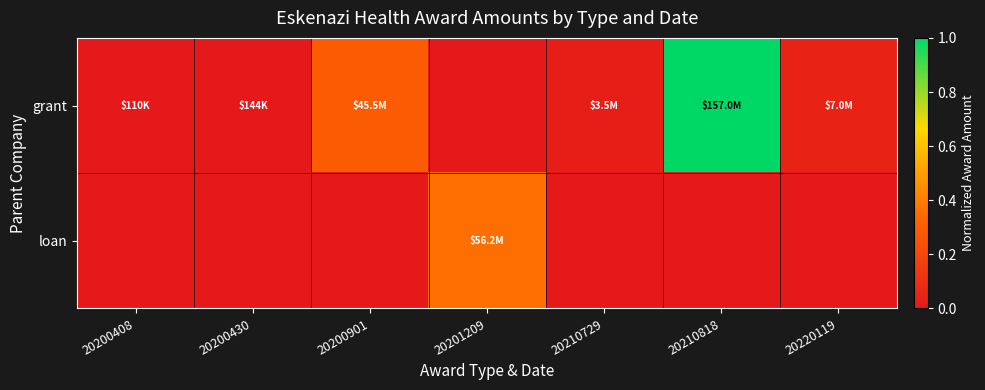

Reading left to right, transcribe all the data shown in this chart.

grant: 20200408=0.0	20200430=0.0	20200901=0.3	20201209=0.0	20210729=0.0	20210818=1.0	20220119=0.0
loan: 20200408=0.0	20200430=0.0	20200901=0.0	20201209=0.4	20210729=0.0	20210818=0.0	20220119=0.0